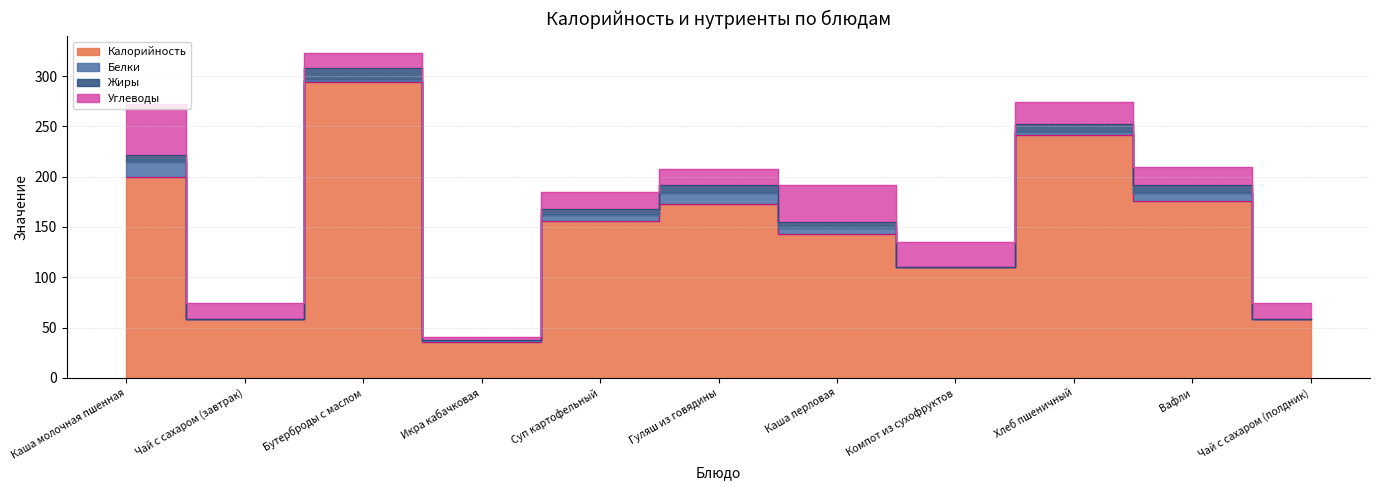

True or false: Жиры and Углеводы cross at least once.

False